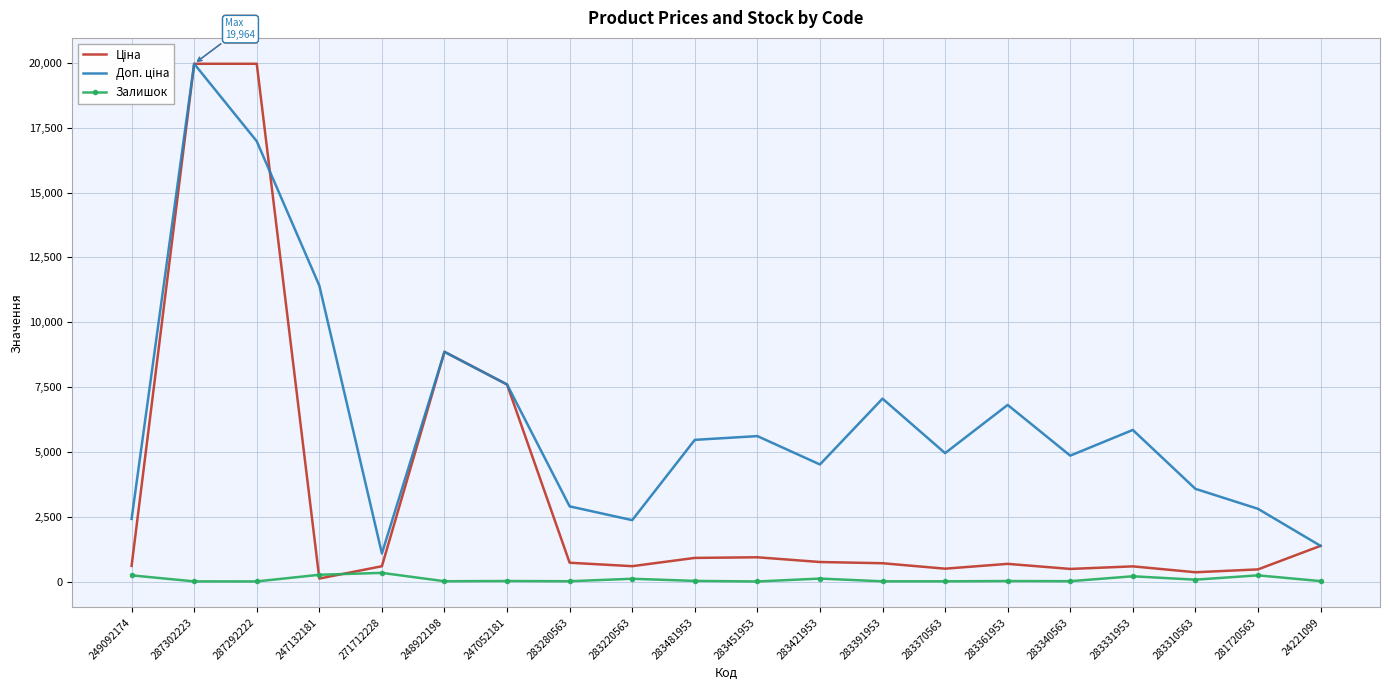

At which category is the sum across all series the highest?

287302223